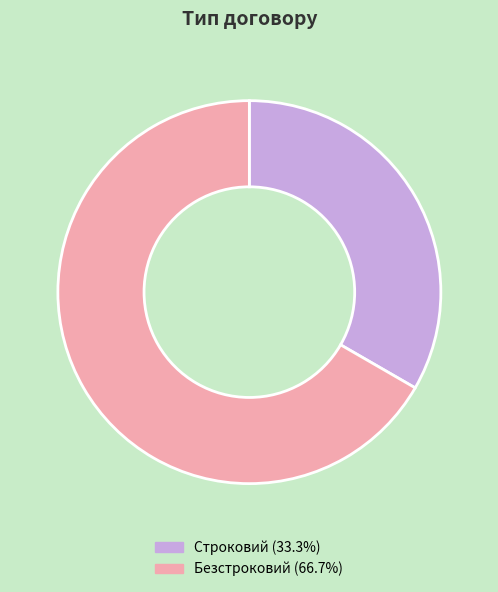

Is it true that Строковий is 33% of the pie?

True